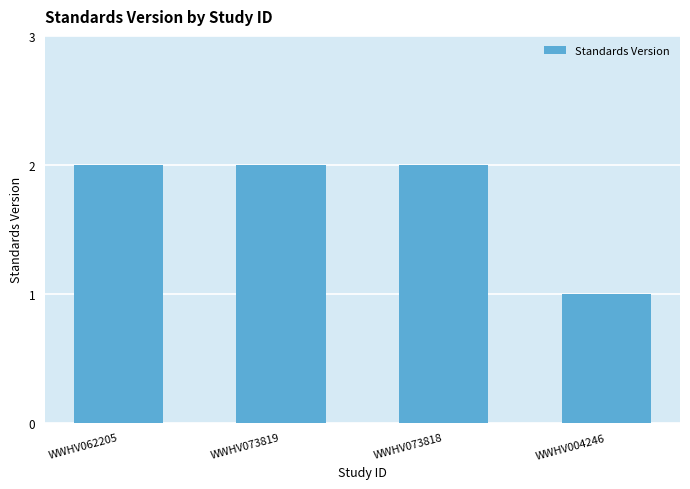

Between WWHV073819 and WWHV004246, which is larger?

WWHV073819